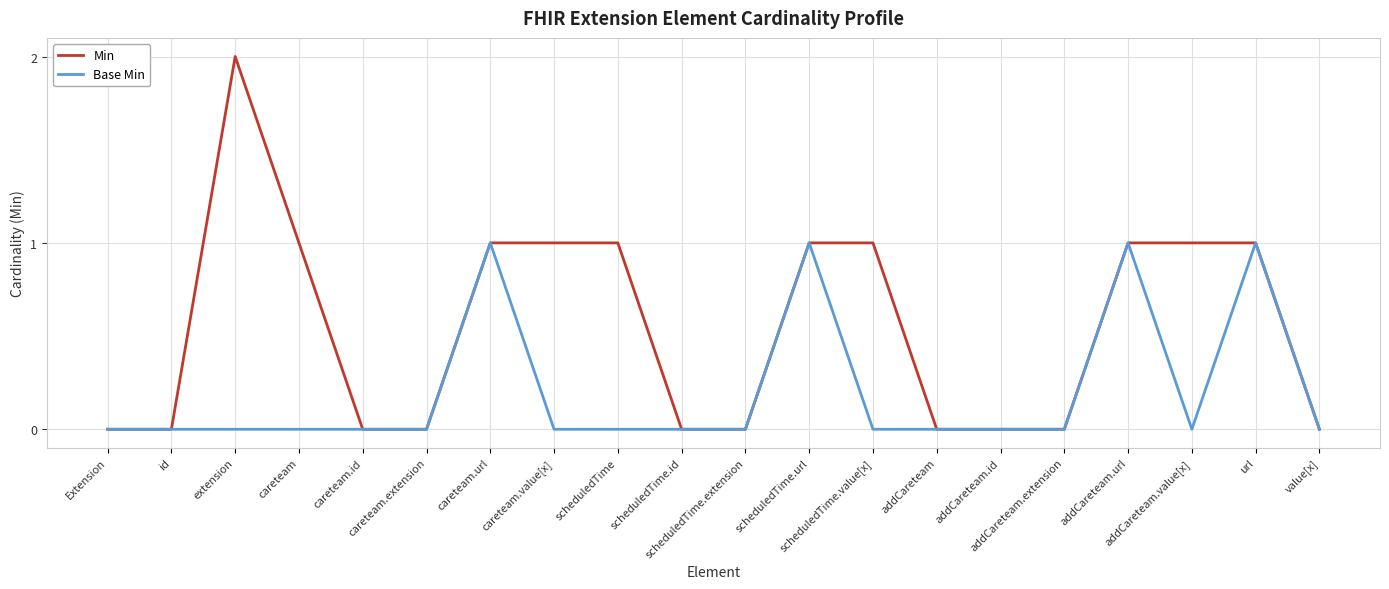

How many Min values are between 0 and 1?

19